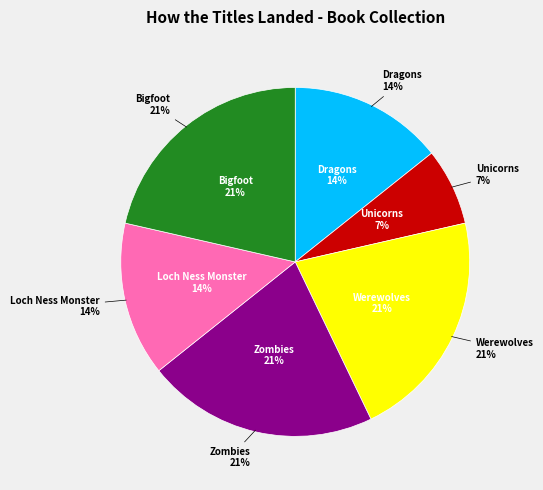

Is there a majority slice in this chart?

No